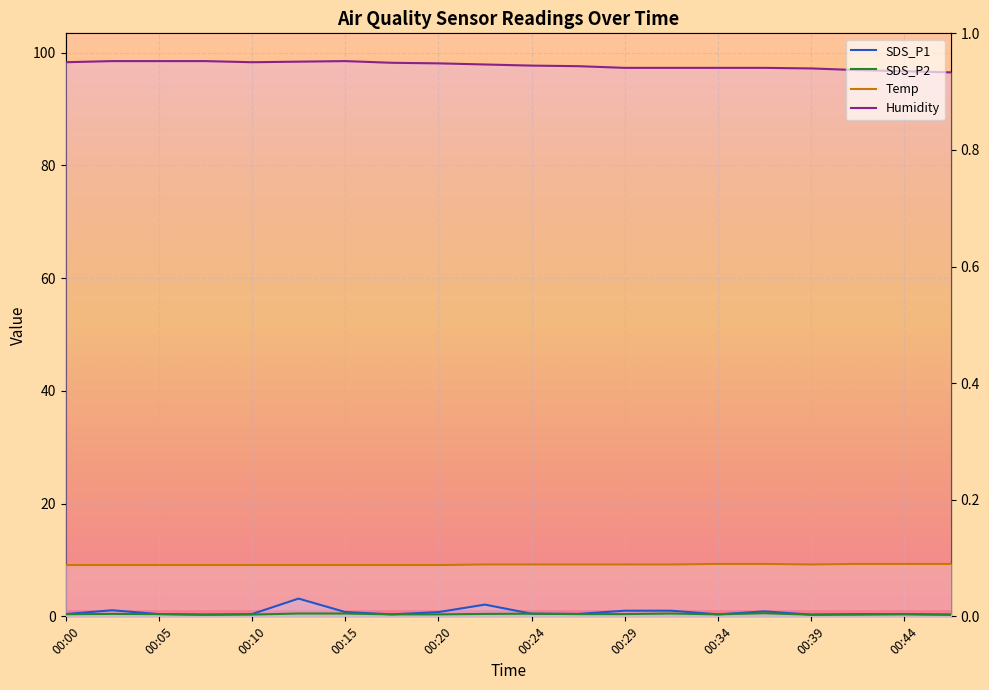

In SDS_P2, how many points are lower than both neighbors (excluding endpoints)?

2